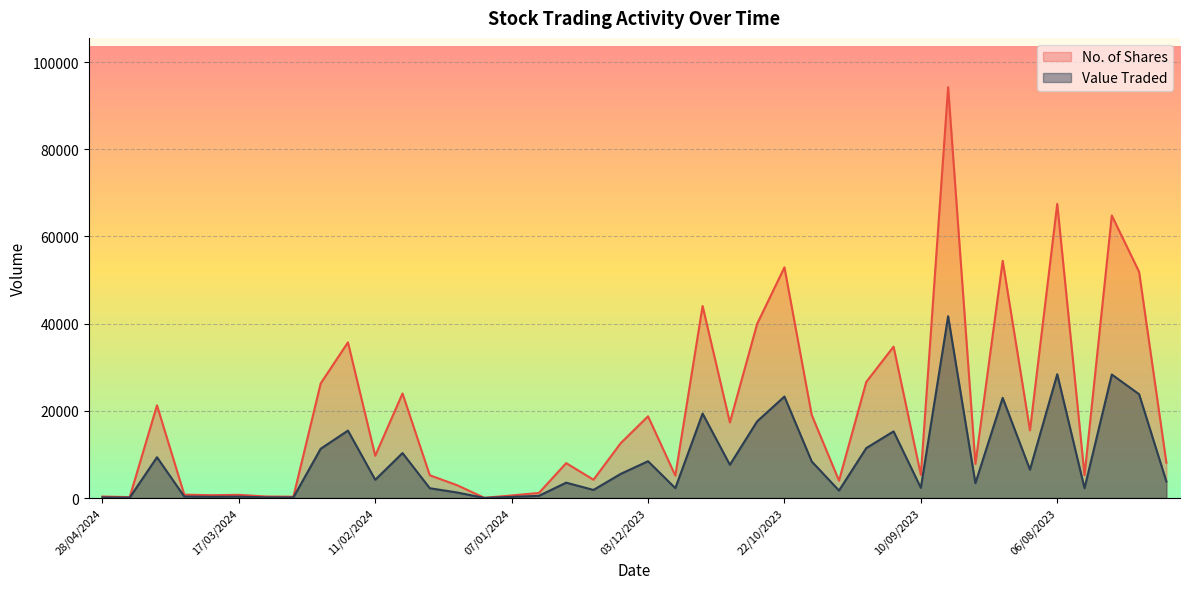

Rank the series by their average value, from highest to lowest.

No. of Shares, Value Traded